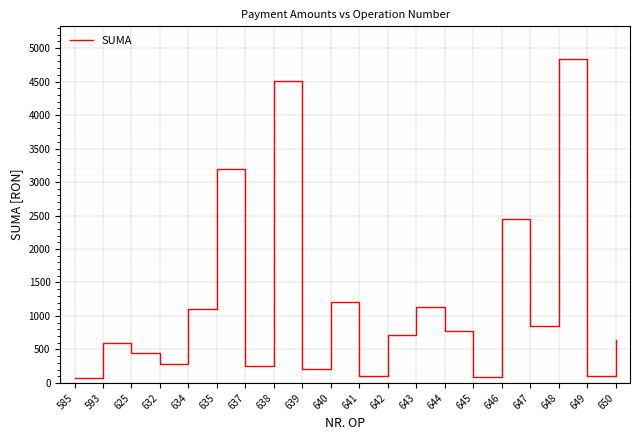

Which category has the highest value across all series?

648